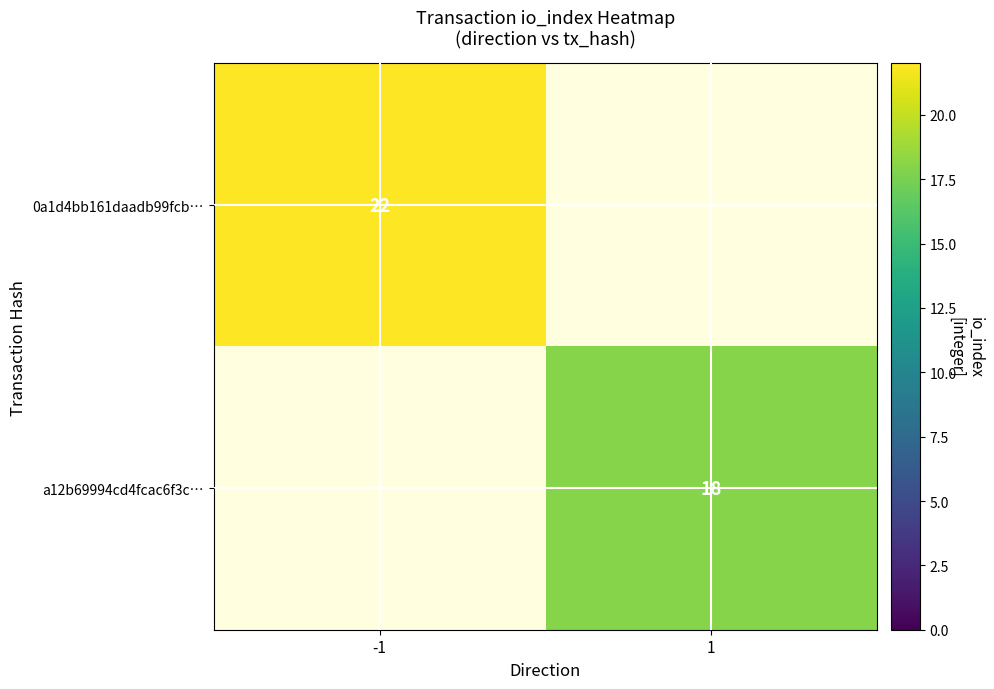

Count the number of data series in this chart.

2